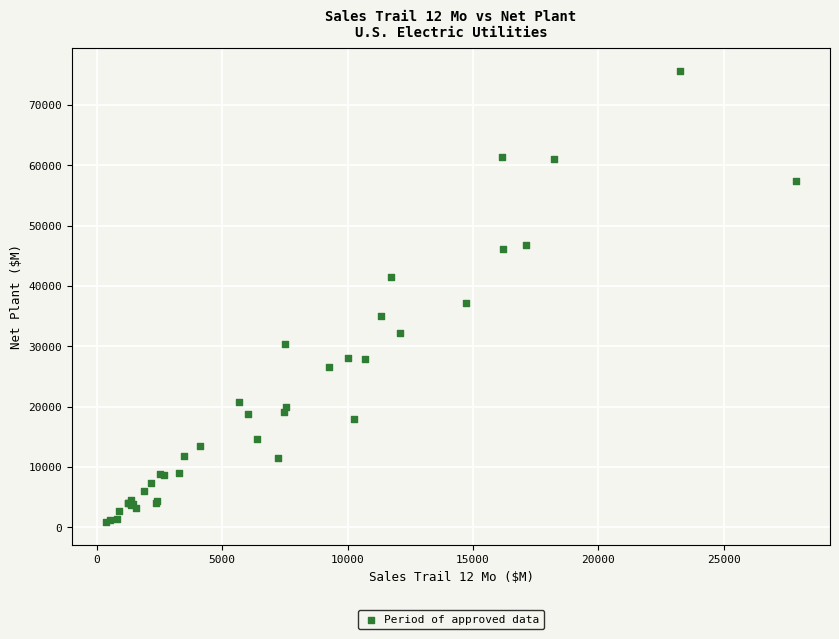

What Y value in the scatter plot is closest to 38258?

37214.0